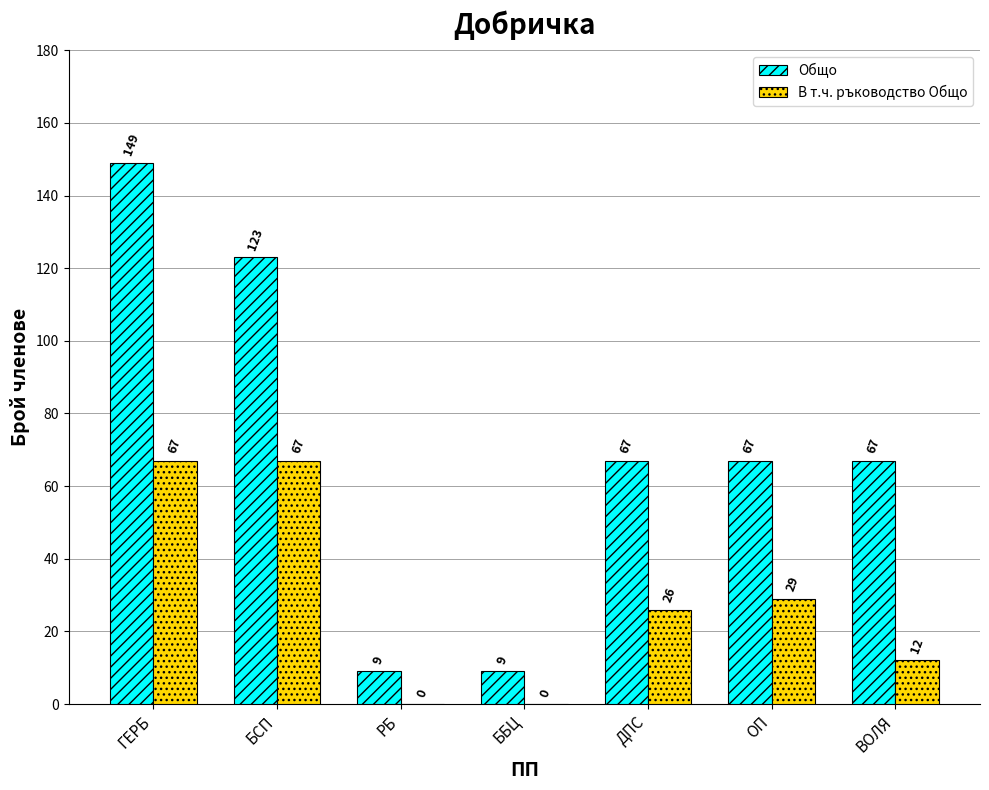

At which category is the sum across all series the highest?

ГЕРБ